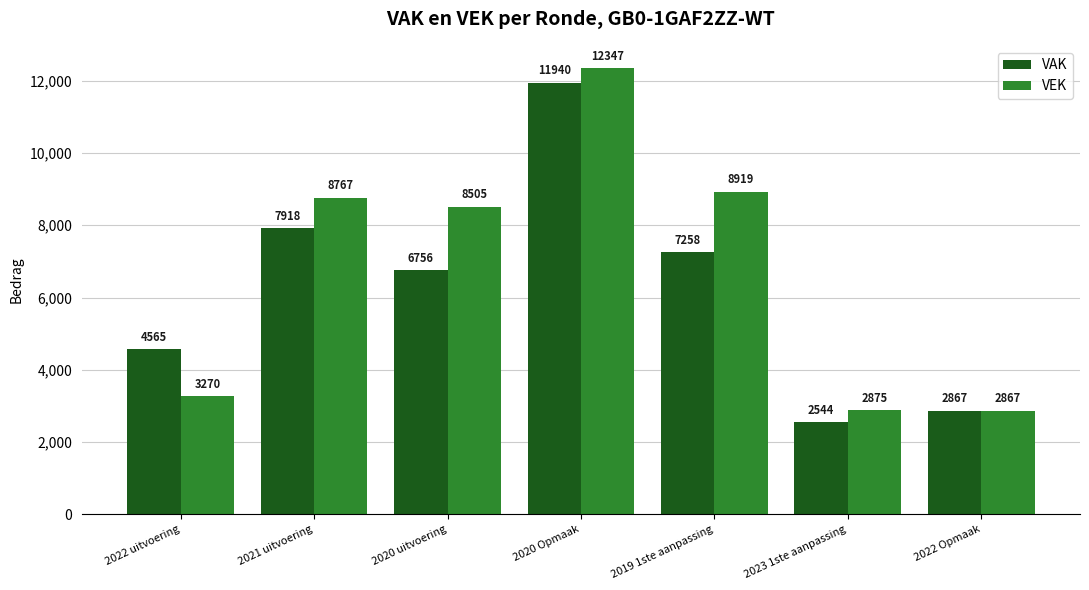

At which category is the sum across all series the highest?

2020 Opmaak